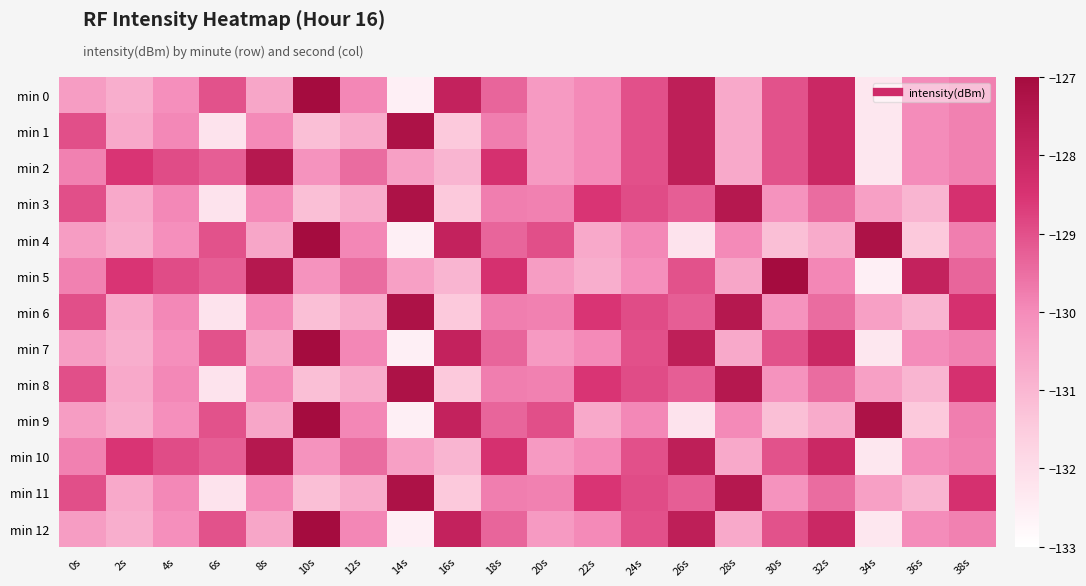

At which category is the sum across all series the highest?

26s